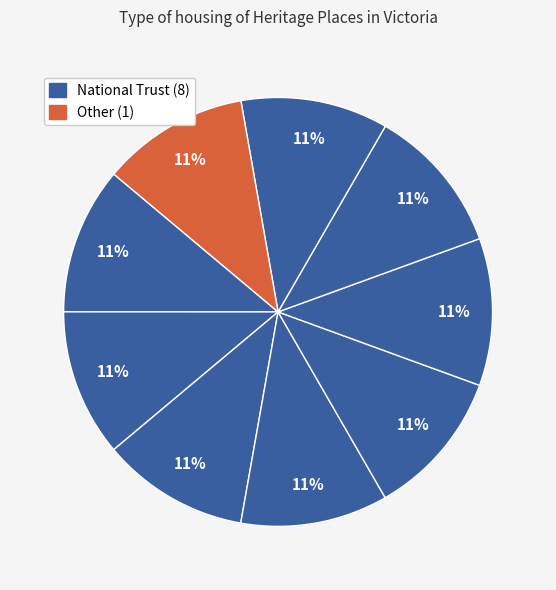

To the nearest percent, what is the average slice percentage?

11%